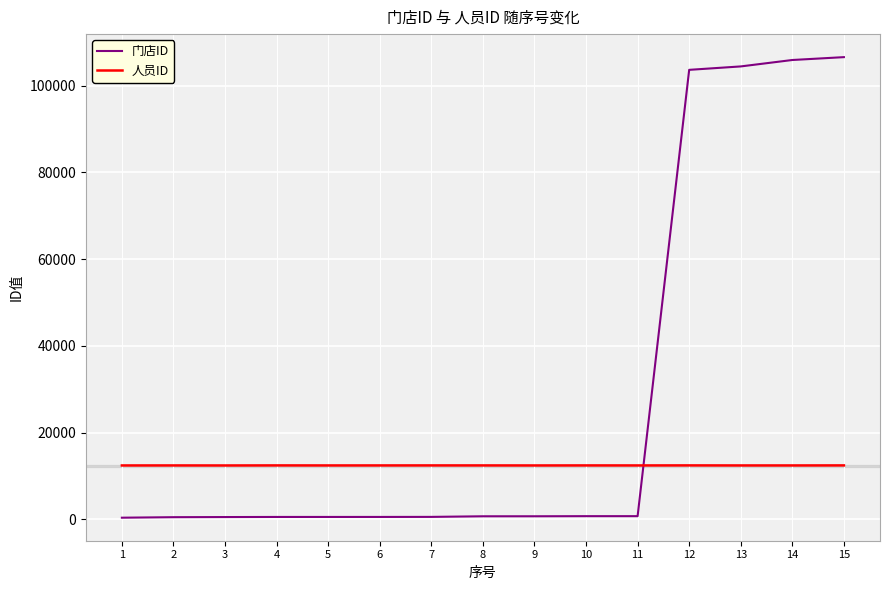

Is the value of 门店ID at 9 greater than the value of 人员ID at 12?

No